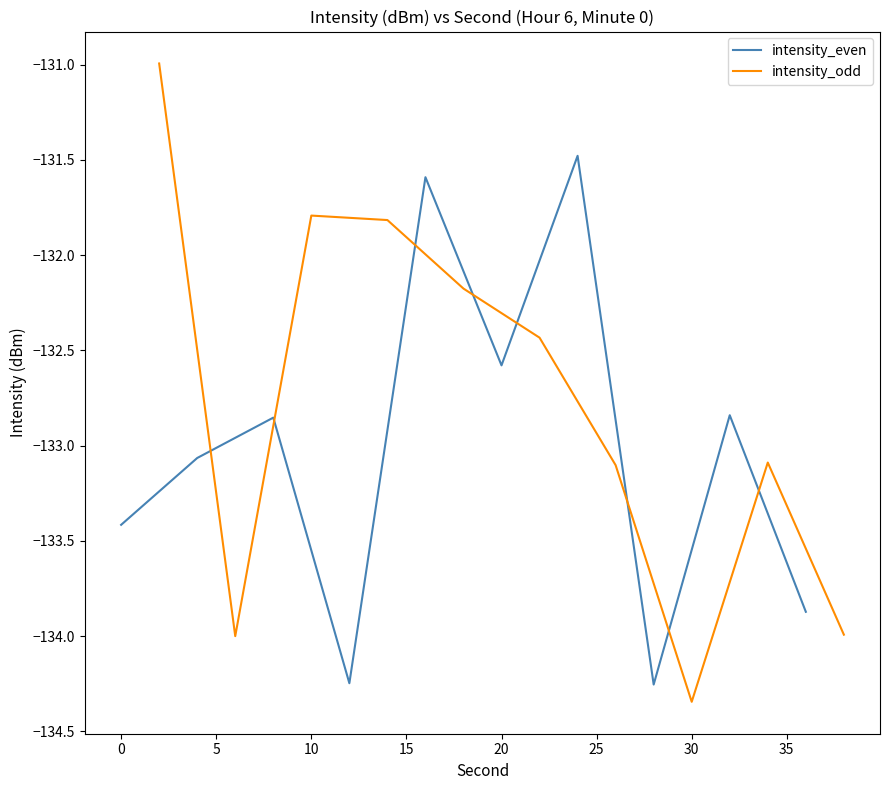

What is the maximum value for intensity_even?

-131.5